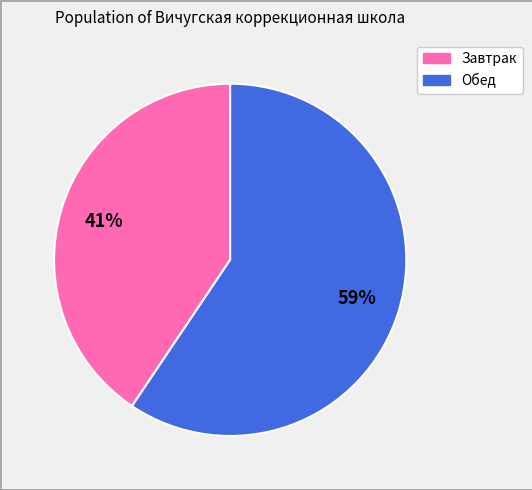

To the nearest percent, what is the average slice percentage?

50%